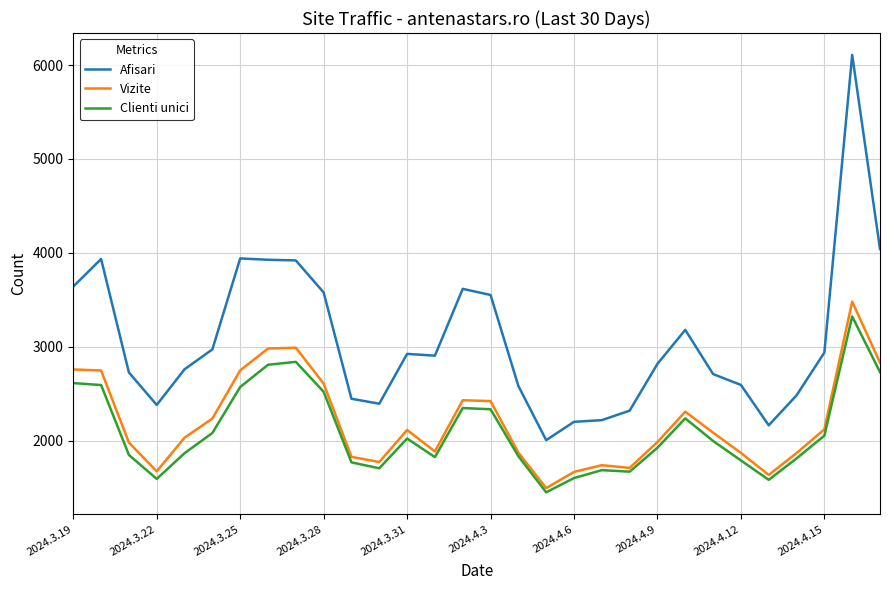

Which series has the largest range (max minus min)?

Afisari